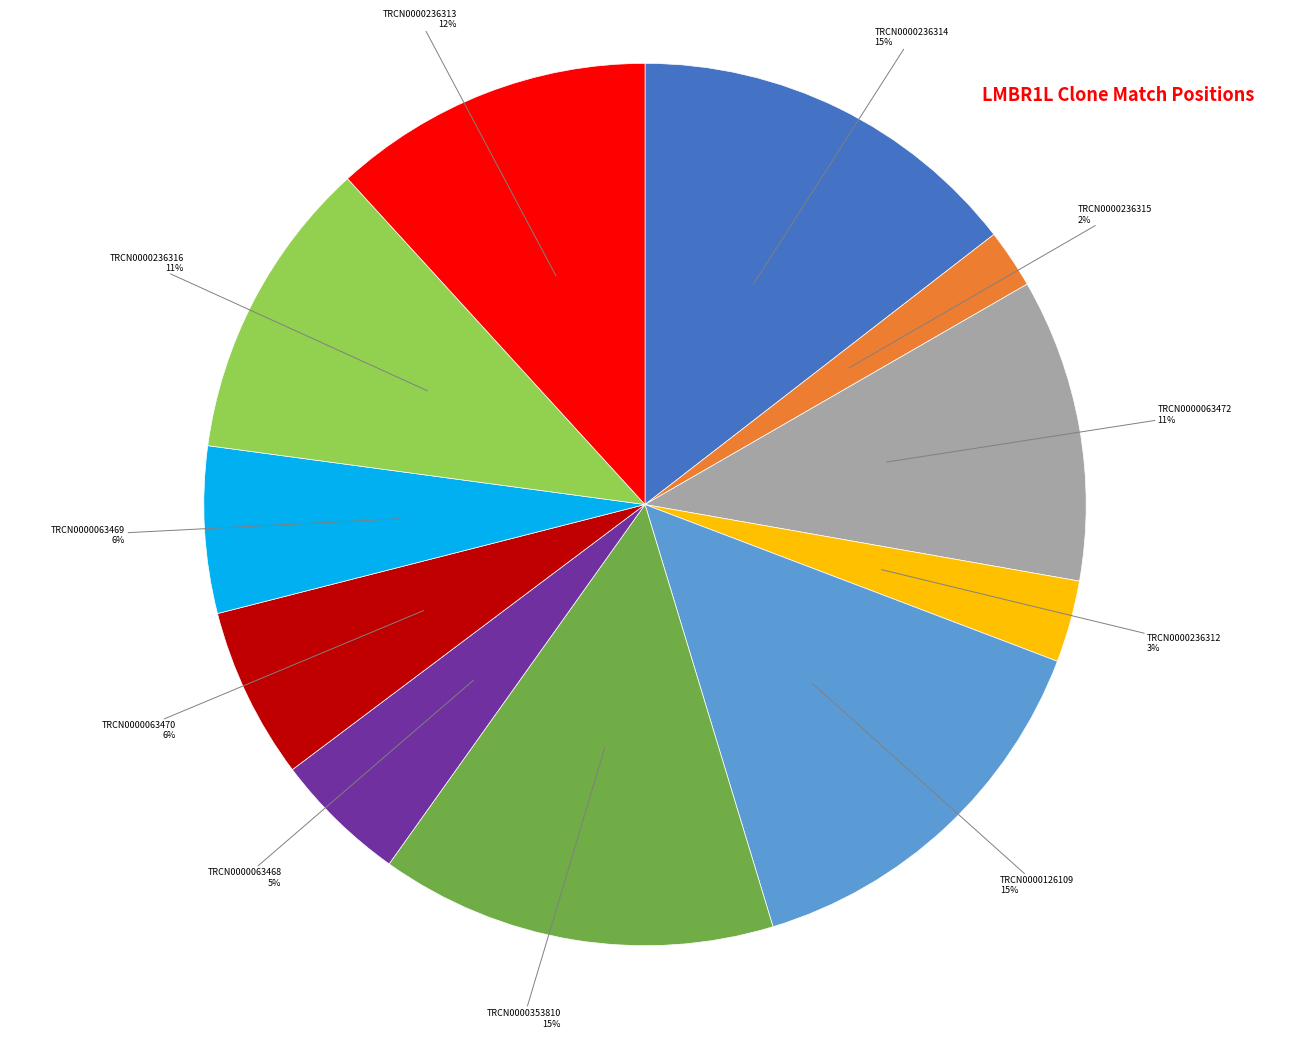

To the nearest percent, what portion does TRCN0000063469 represent?

6%